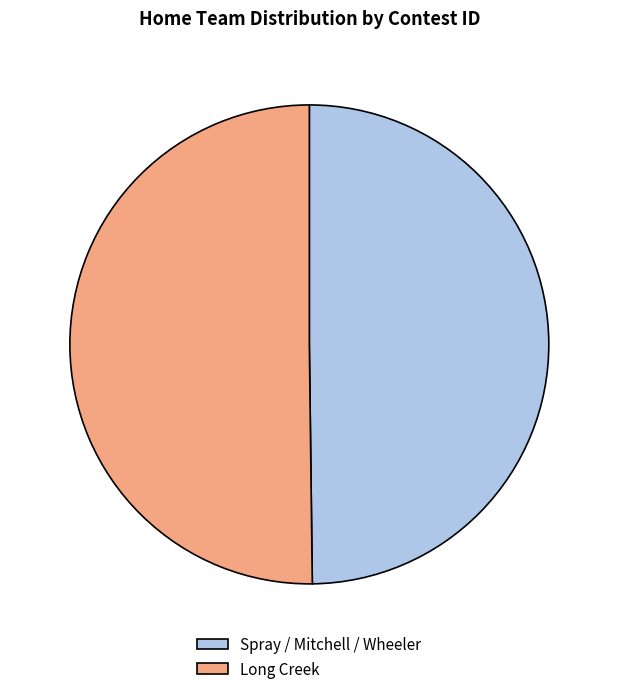

Do Spray / Mitchell / Wheeler and Long Creek together represent more than half of the pie?

Yes